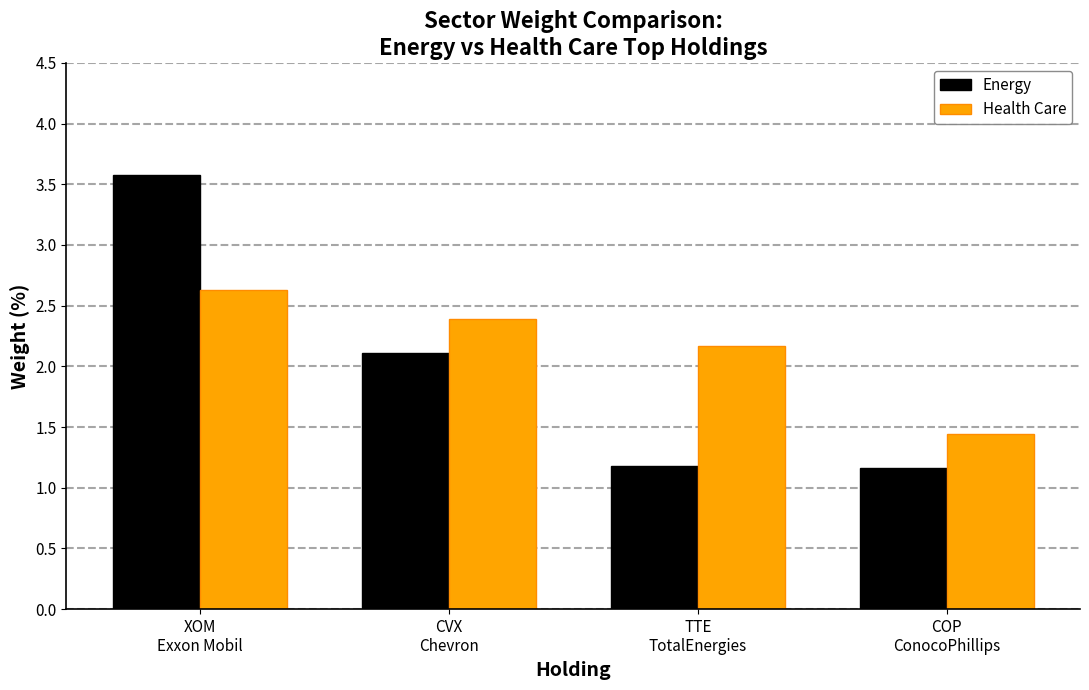

What is the label of the 2nd bar from the right?

TTE
TotalEnergies